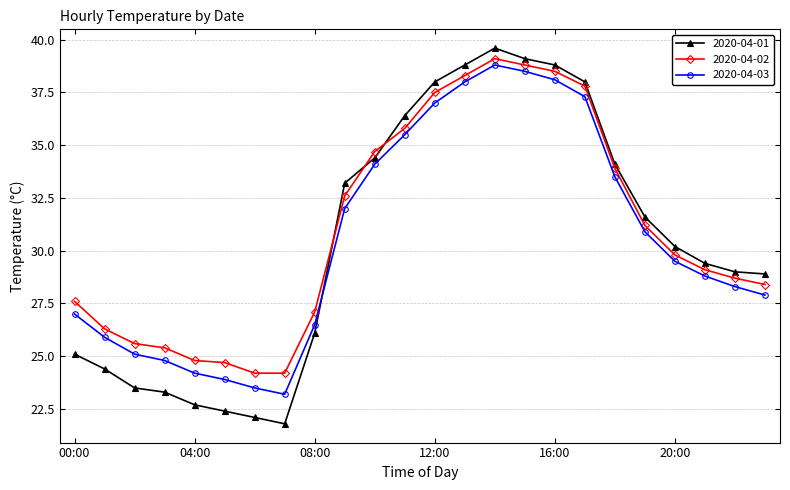

What is the highest value of the 2020-04-01 series?

39.6